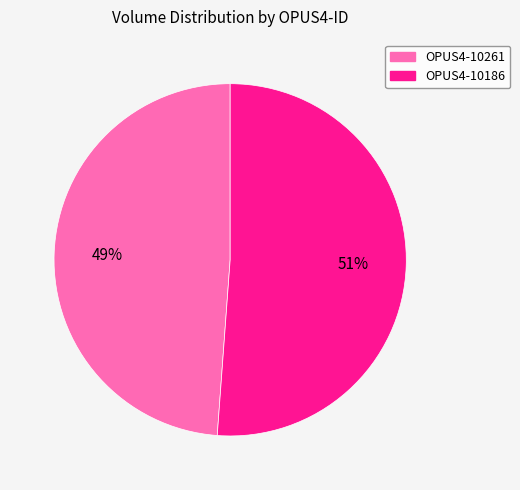

What is the ratio of the value at OPUS4-10186 to the value at OPUS4-10261?

1.0